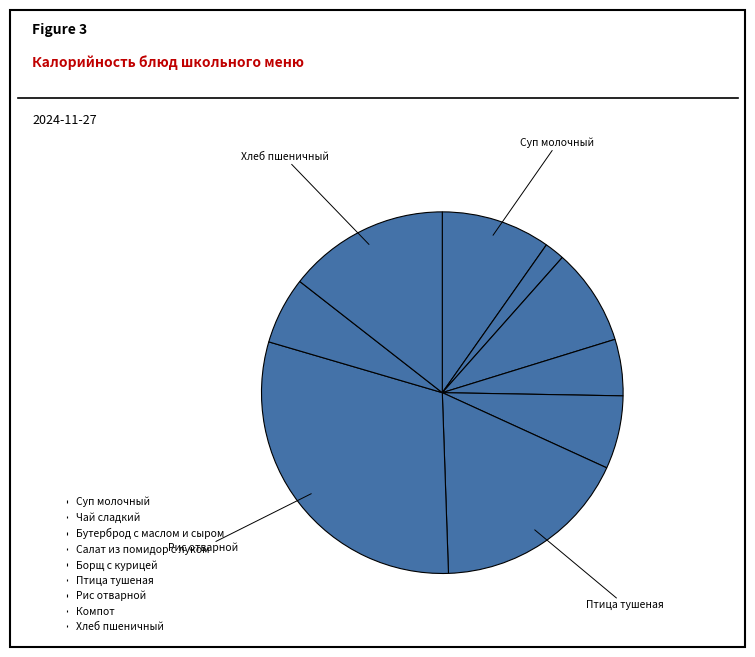

Count the number of slices in the pie.

9